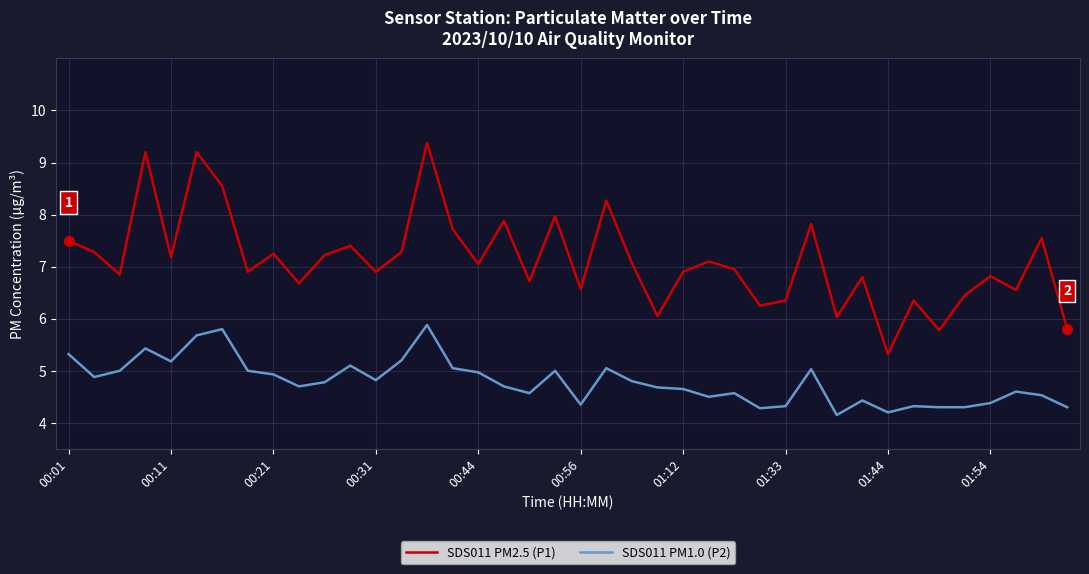

What are all the series names shown in the legend?

SDS011 PM2.5 (P1), SDS011 PM1.0 (P2)